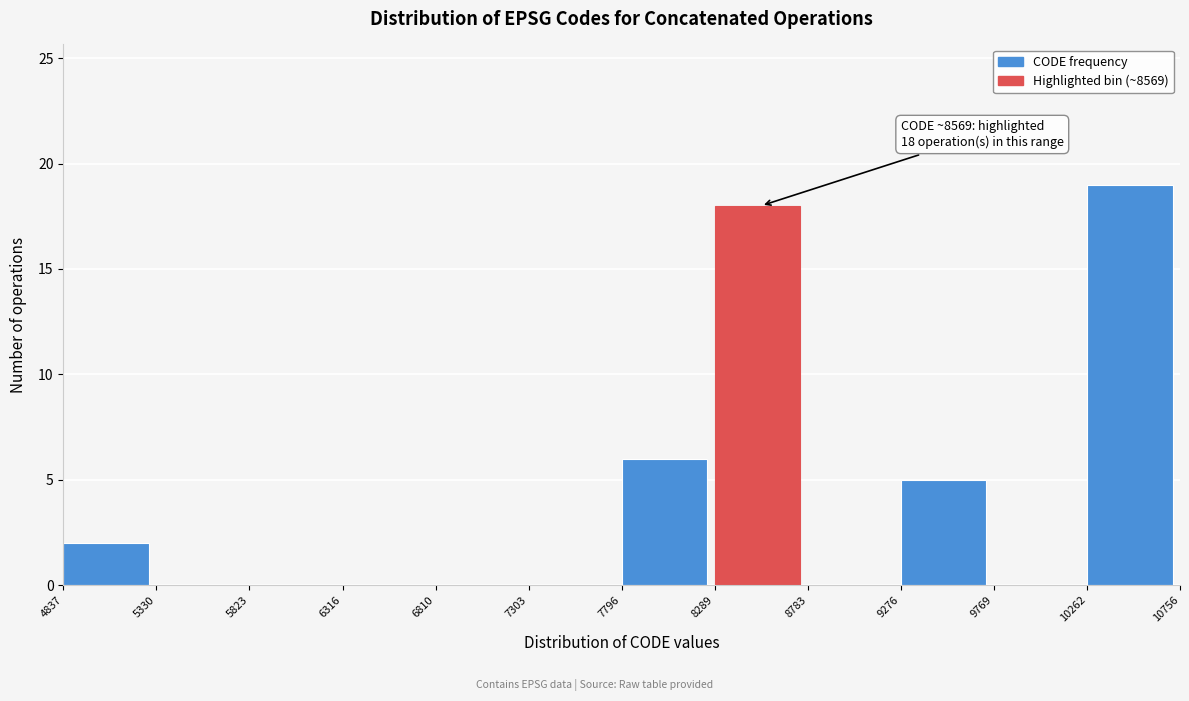

Over which range of the x-axis is the bar tallest?

10262 to 10756